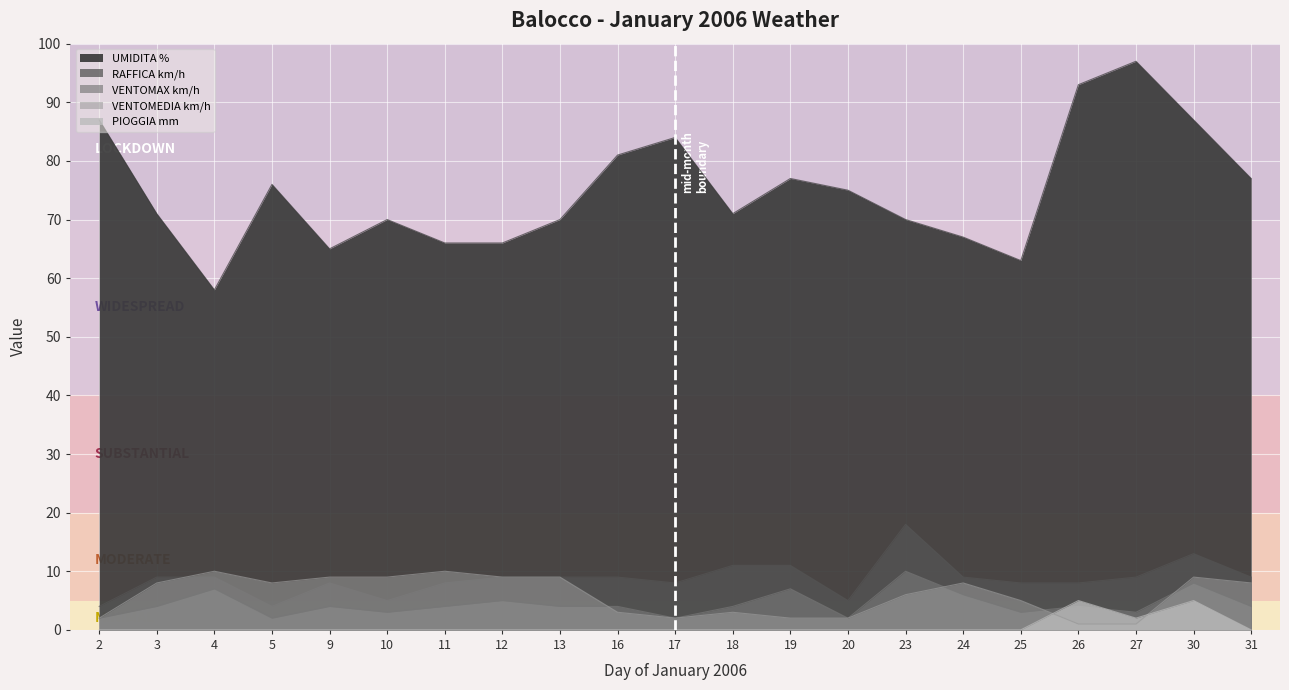

What value does the VENTOMAX km/h series have at 9?

4